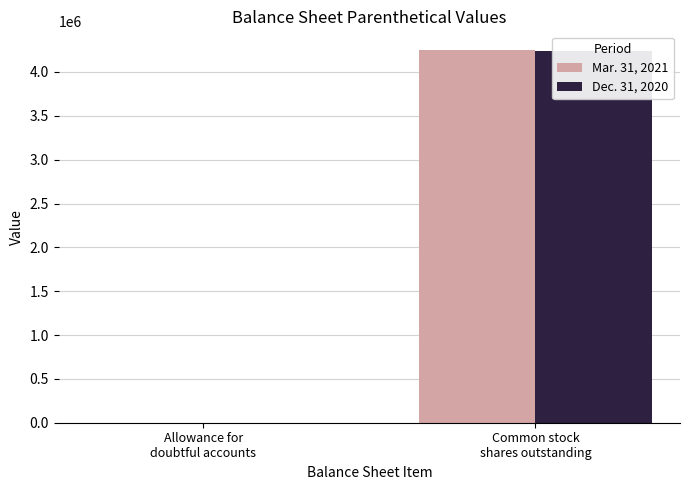

The value of Dec. 31, 2020 at Allowance for
doubtful accounts is 114. True or false?

True